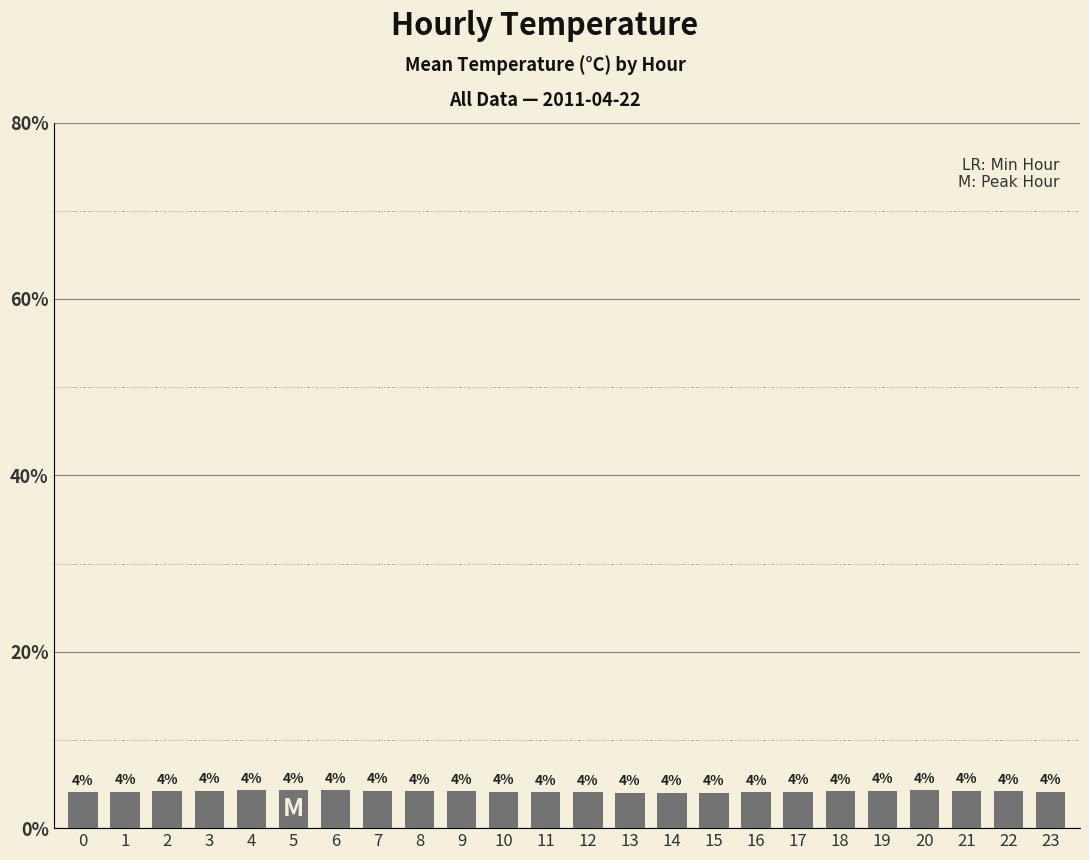

What is the sum of all values?

100.0